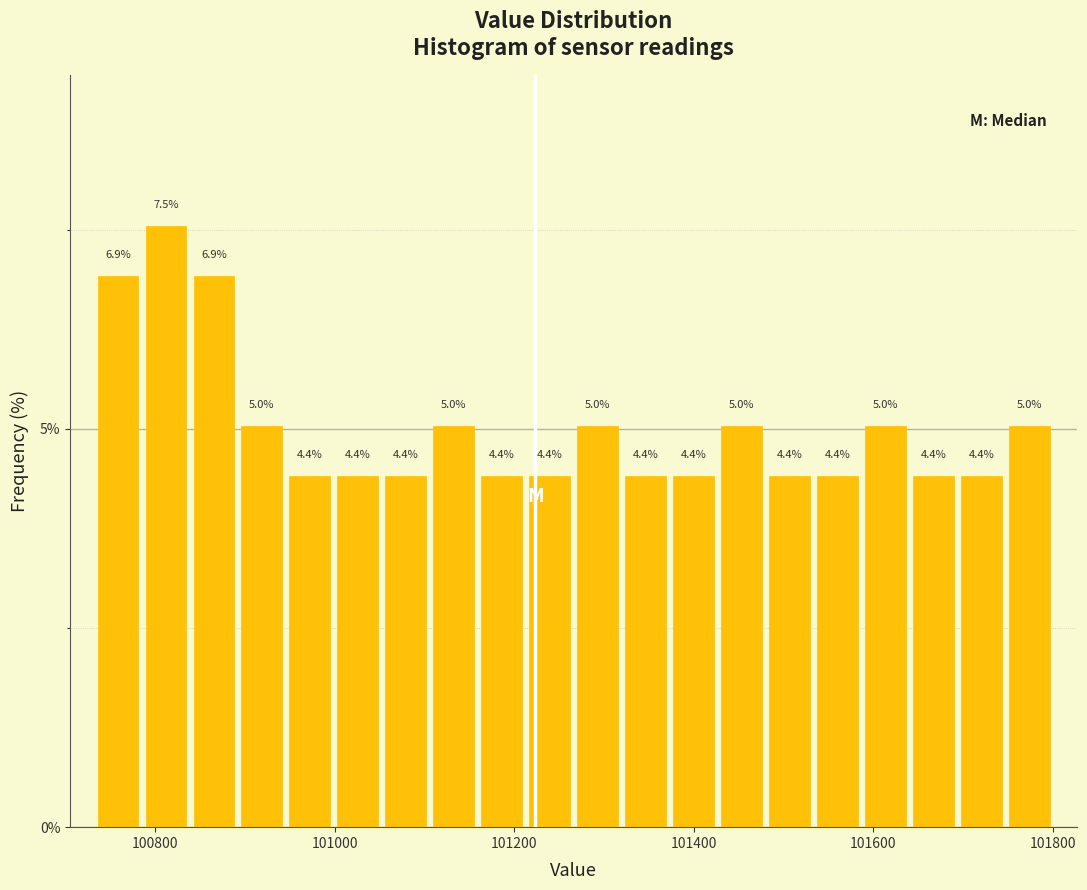

Read against the x-axis, roughly where is the centre of the tallest bar?

100820